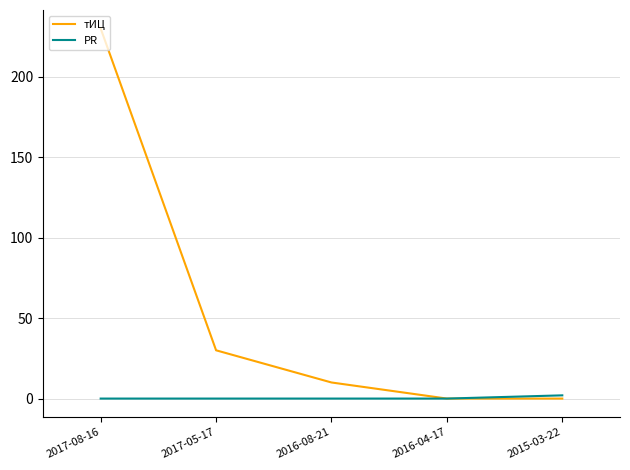

List the series in order of their overall mean, highest first.

тИЦ, PR